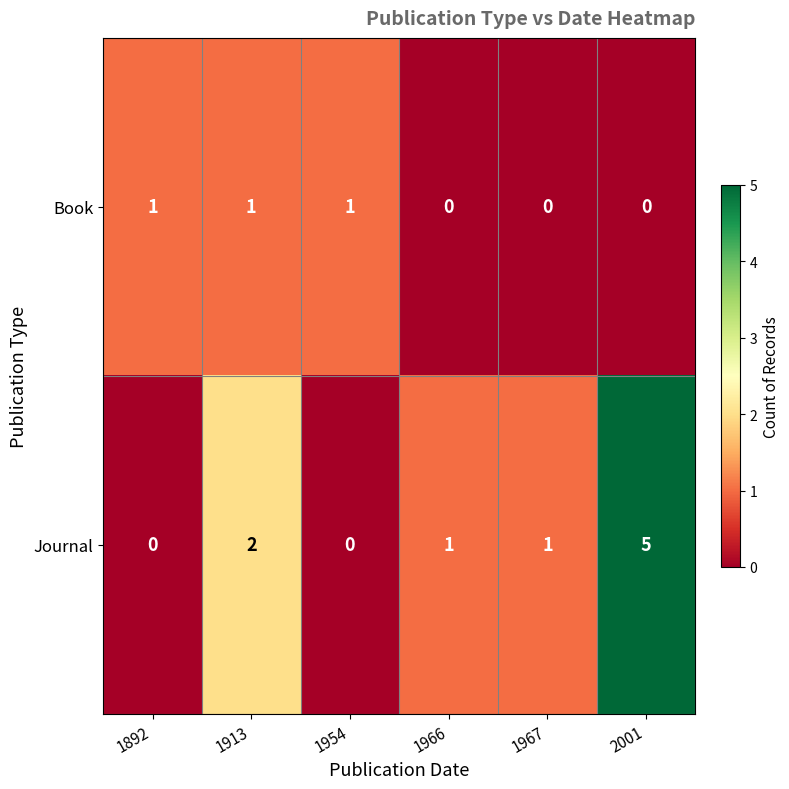

What is the sum of all Journal values?

9